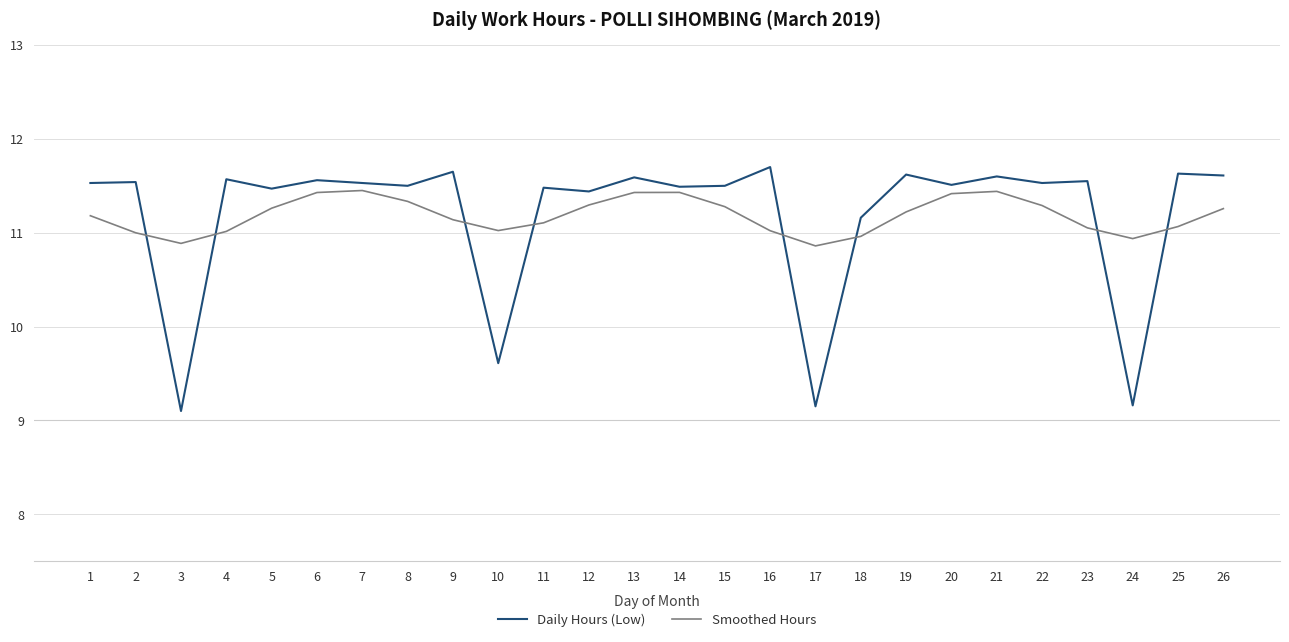

Rank the series by their maximum value, from highest to lowest.

Daily Hours (Low), Smoothed Hours